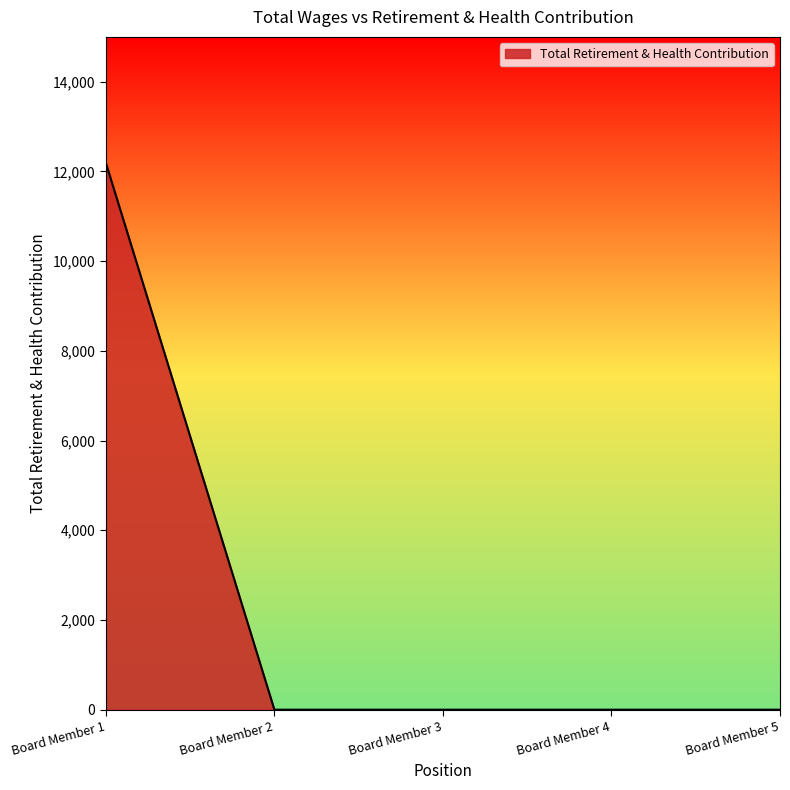

What is the sum of all values?

12192